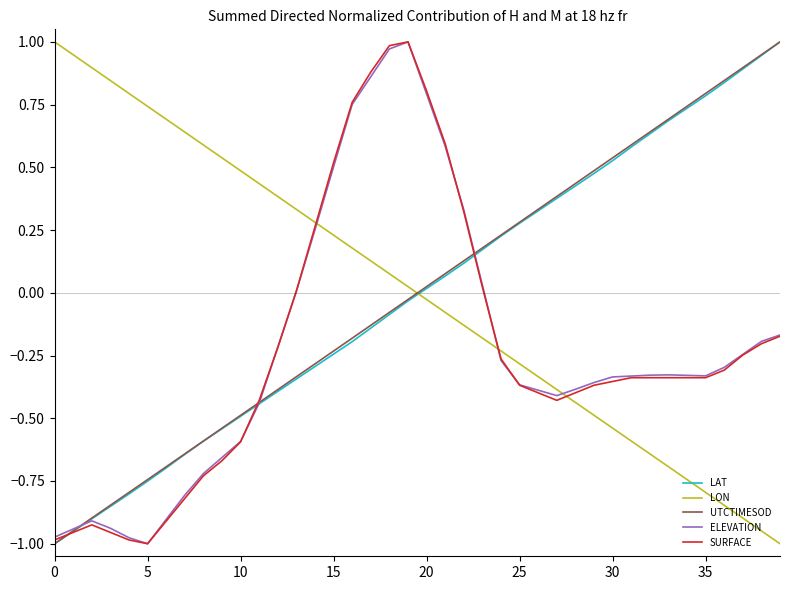

How many intersections are there between ELEVATION and LON?

3